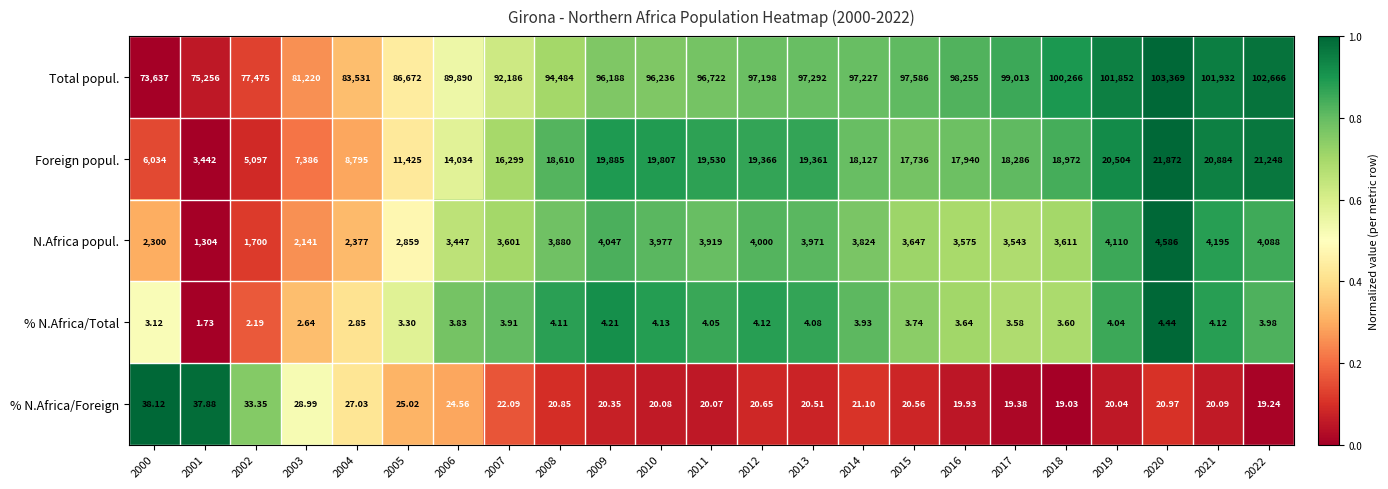

Which series has the largest total across all categories?

Total popul.